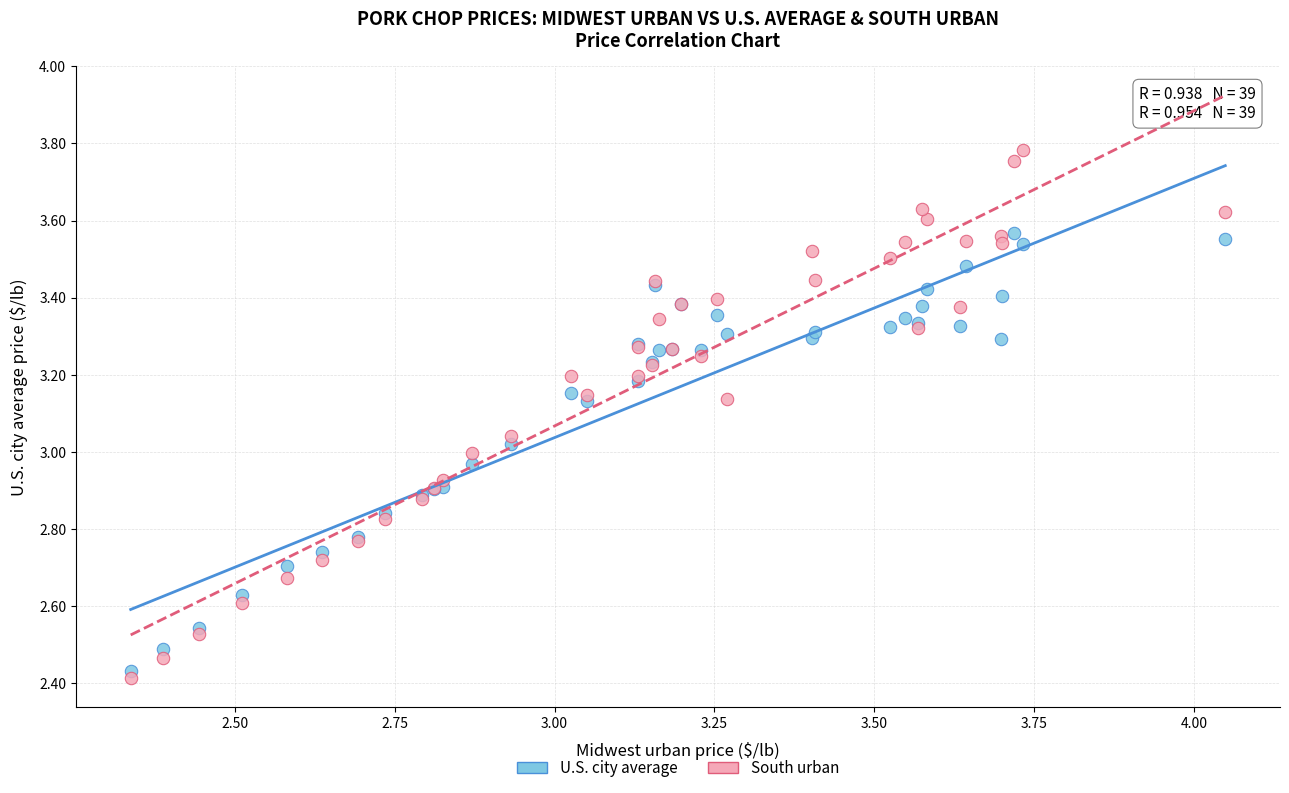

Which series contains the highest Y value?

South urban